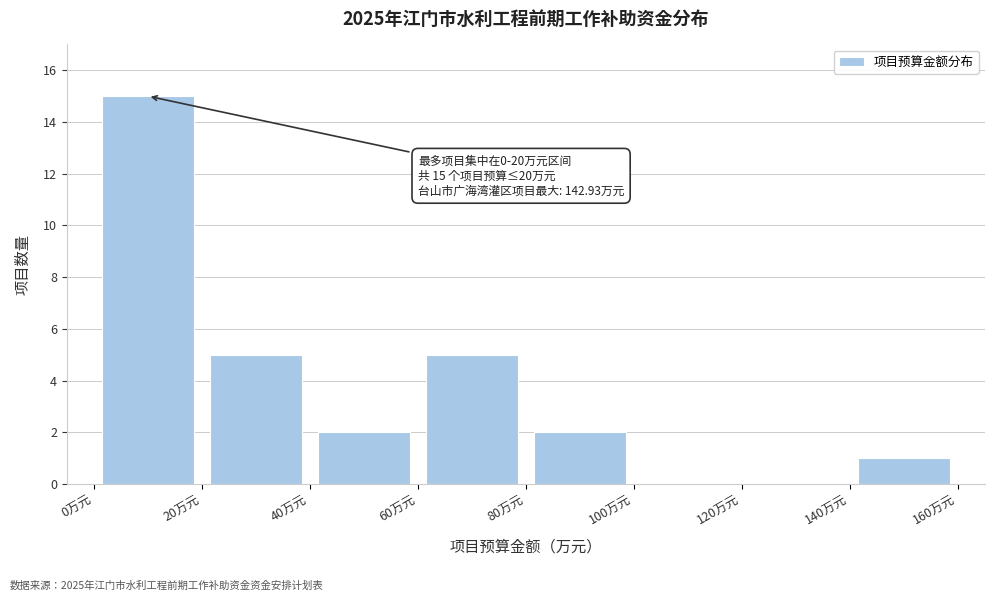

Over which range of the x-axis is the bar tallest?

0 to 20